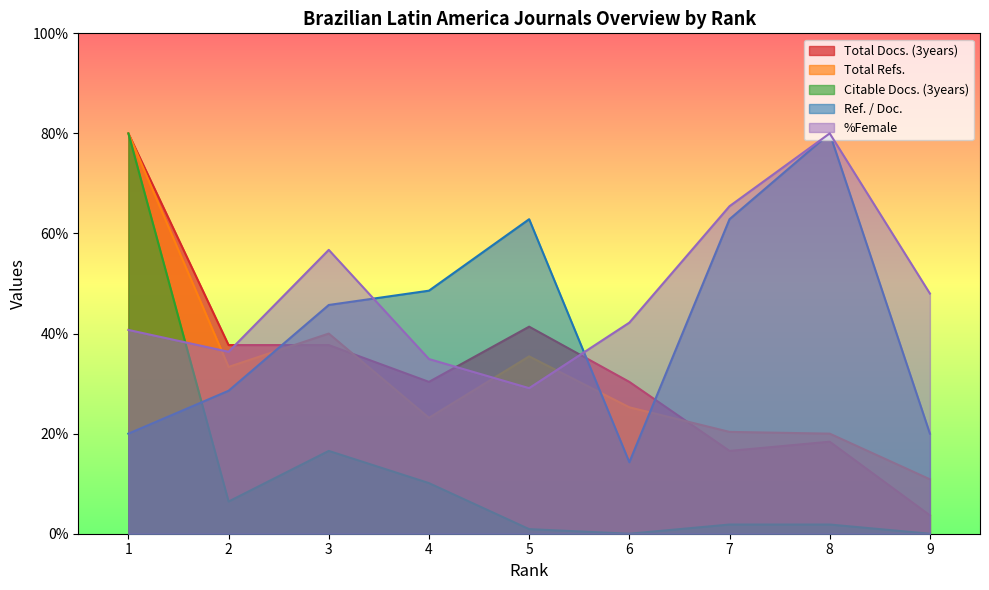

What is the value of the Ref. / Doc. point at the 8th from the left?

80.0